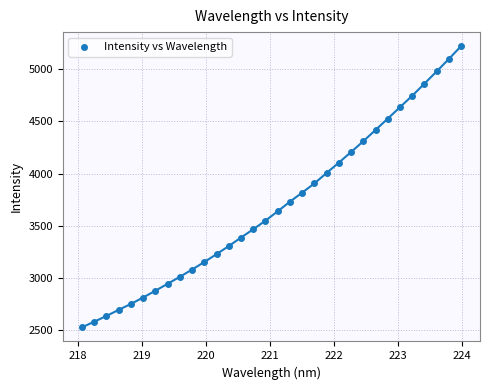

What is the range of Y values (max minus min)?

2694.4